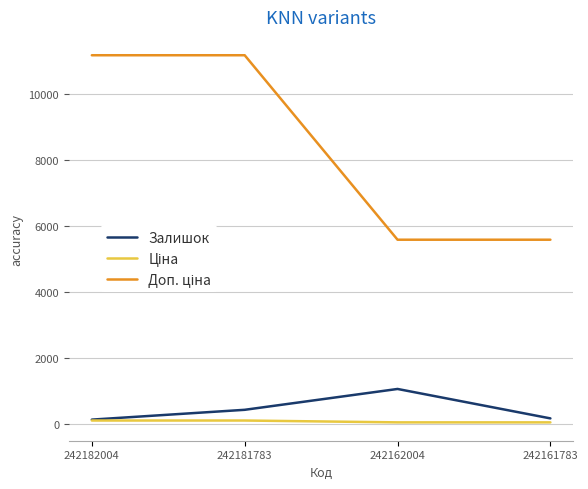

The value of Залишок at 242162004 is 669.7. True or false?

False